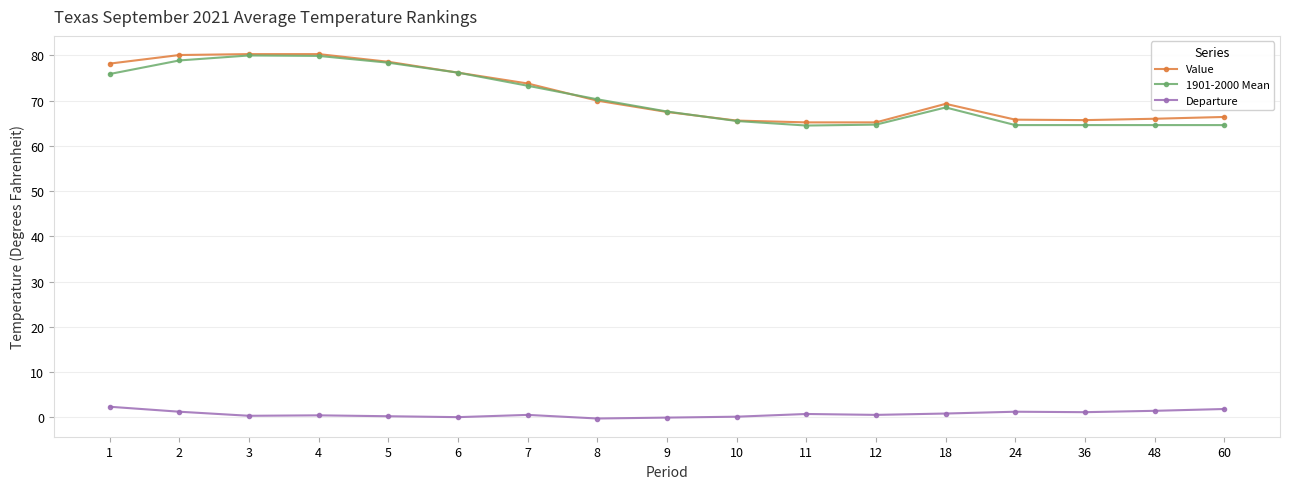

How many lines are shown in the chart?

3